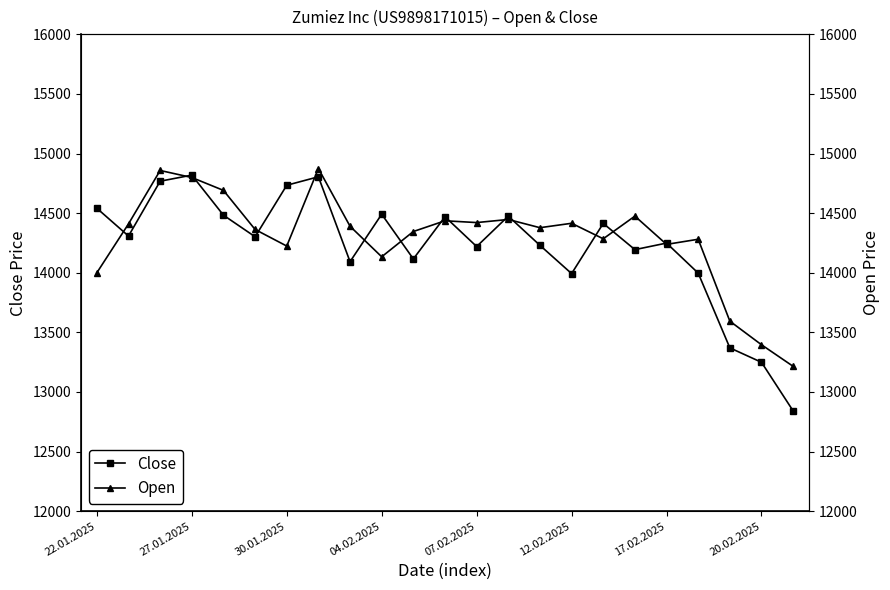

How many interior local valleys does the Close series have?

7